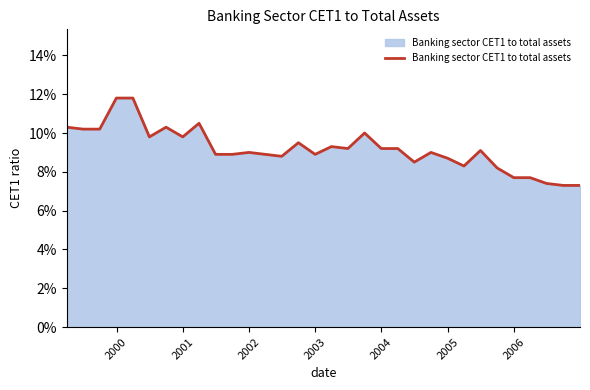

What is the maximum value shown in the chart?

0.1